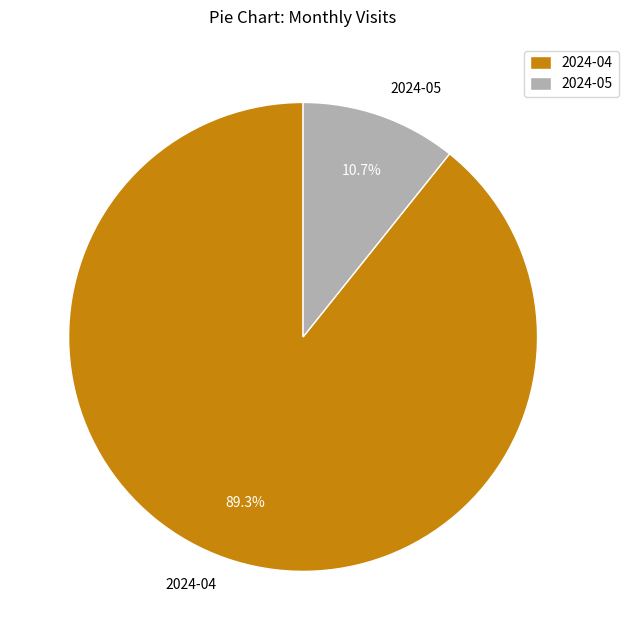

What is the ratio of the value at 2024-05 to the value at 2024-04?

0.1